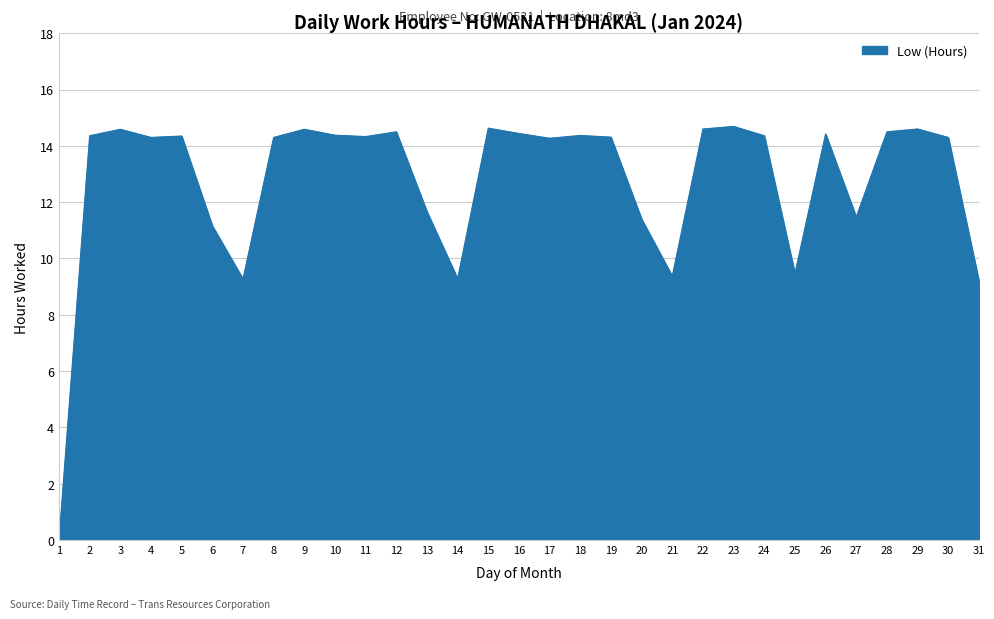

What is the greatest value displayed?

14.7